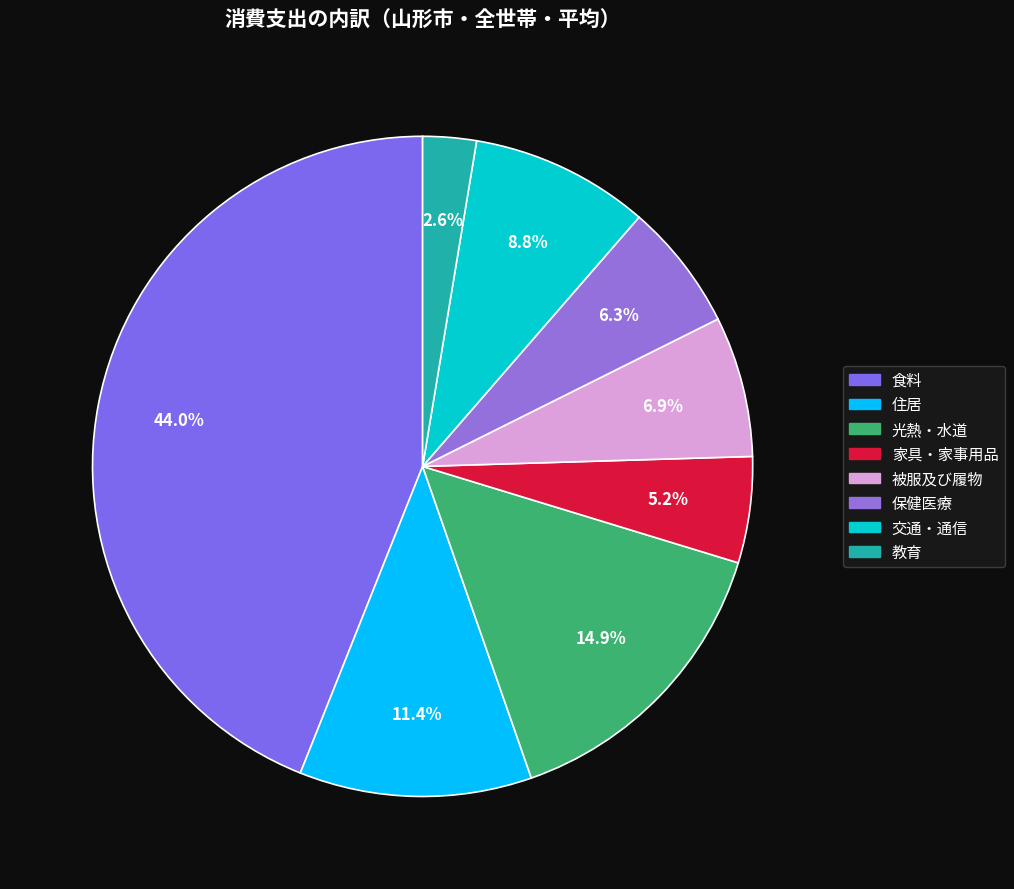

Combined, do 家具・家事用品 and 光熱・水道 account for over 50%?

No